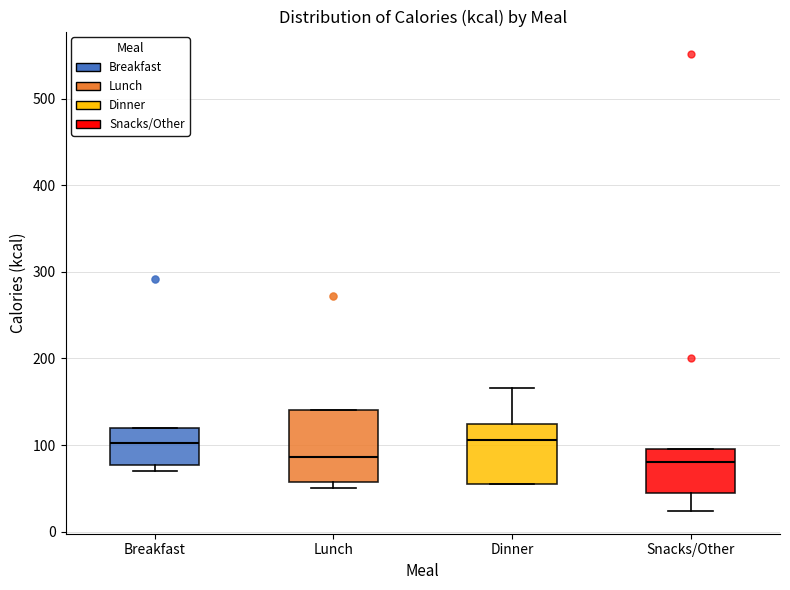

Which box is the tallest, from its lower edge to its upper edge?

Lunch